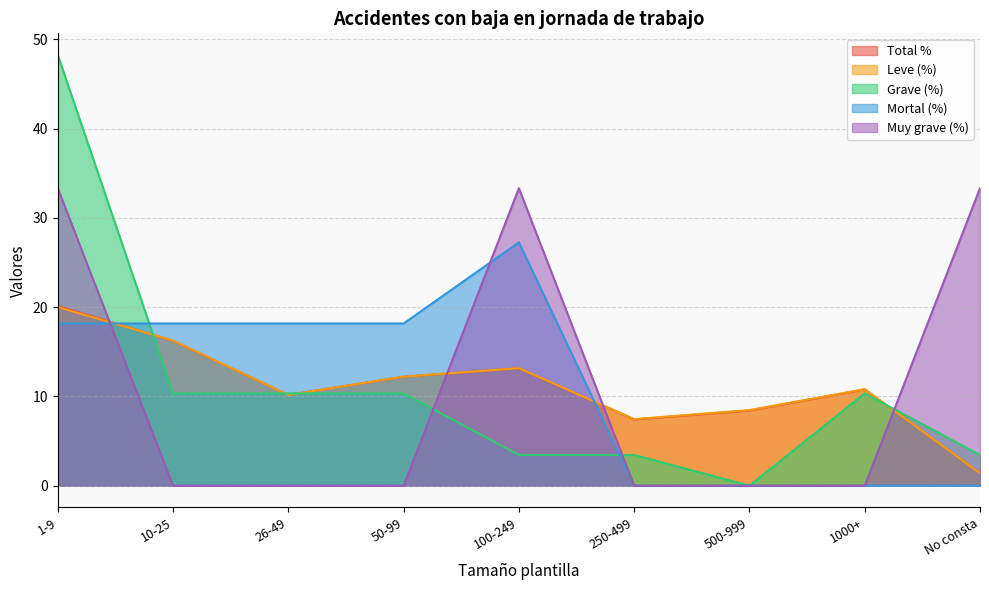

At which label does Total % reach its peak?

1-9